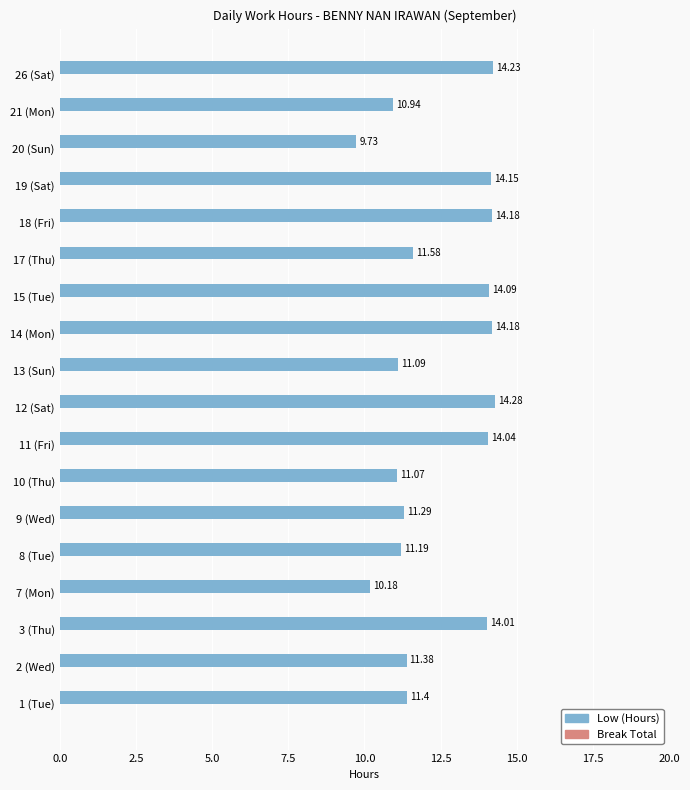

What is the difference between the second highest and minimum values?

4.5